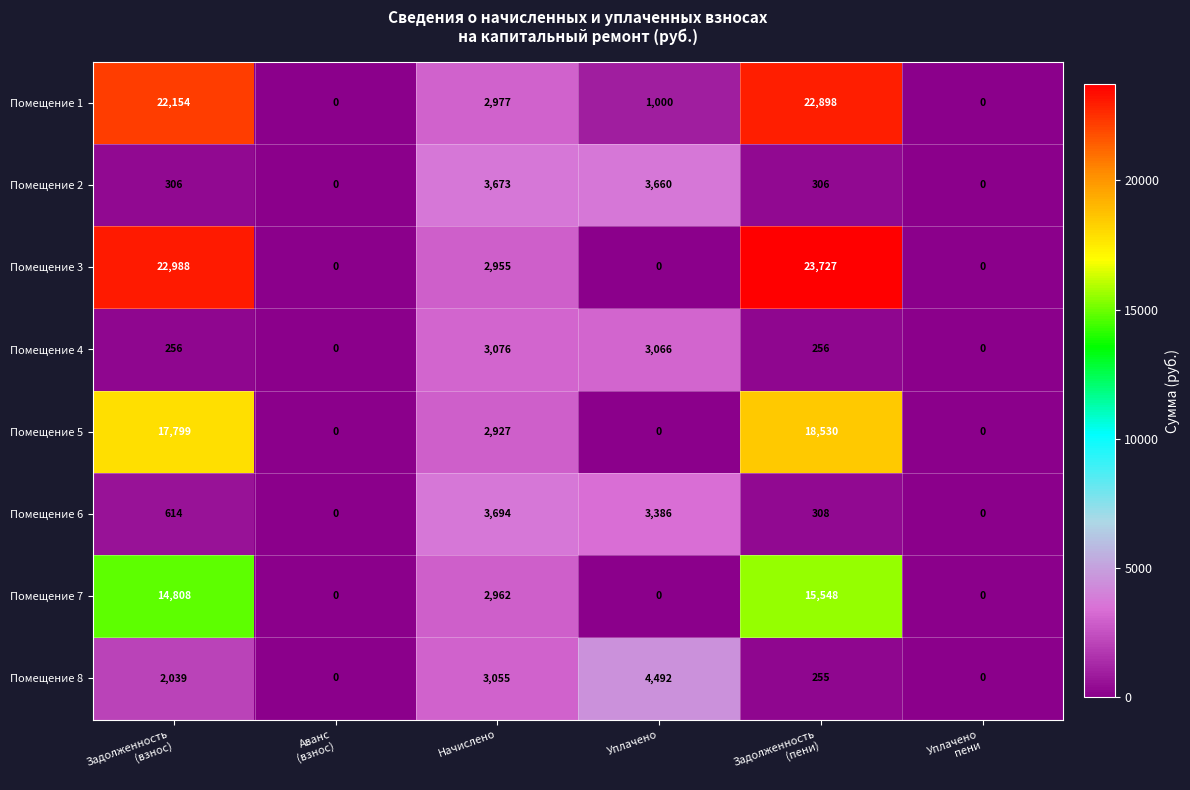

What is the approximate value of Помещение 2 at Начислено?

3673